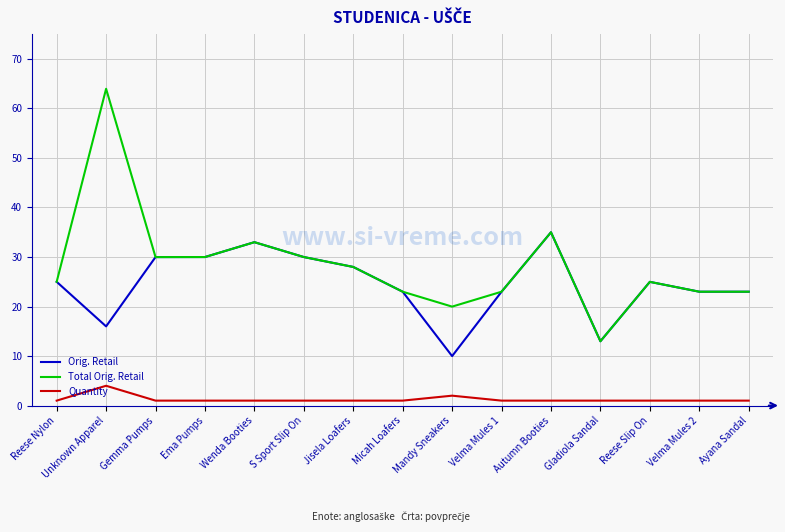

True or false: Quantity and Orig. Retail cross at least once.

False